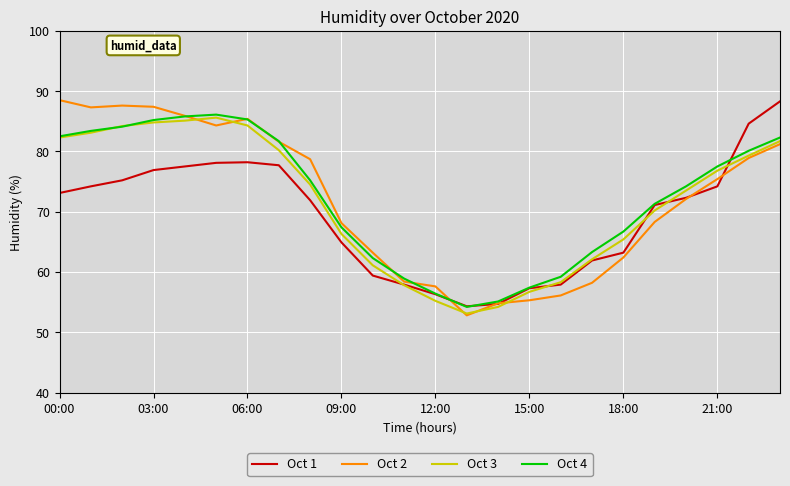

What is the maximum value shown in the chart?

88.5